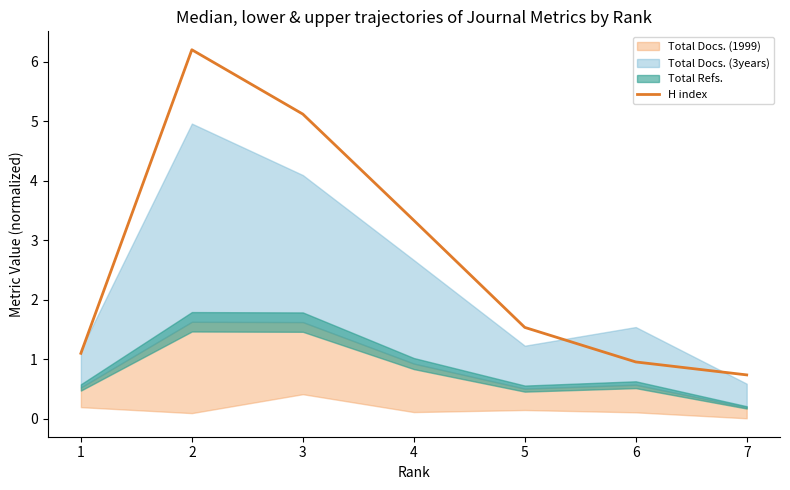

List the labels in order of value, smallest first.

7, 6, 1, 5, 4, 3, 2